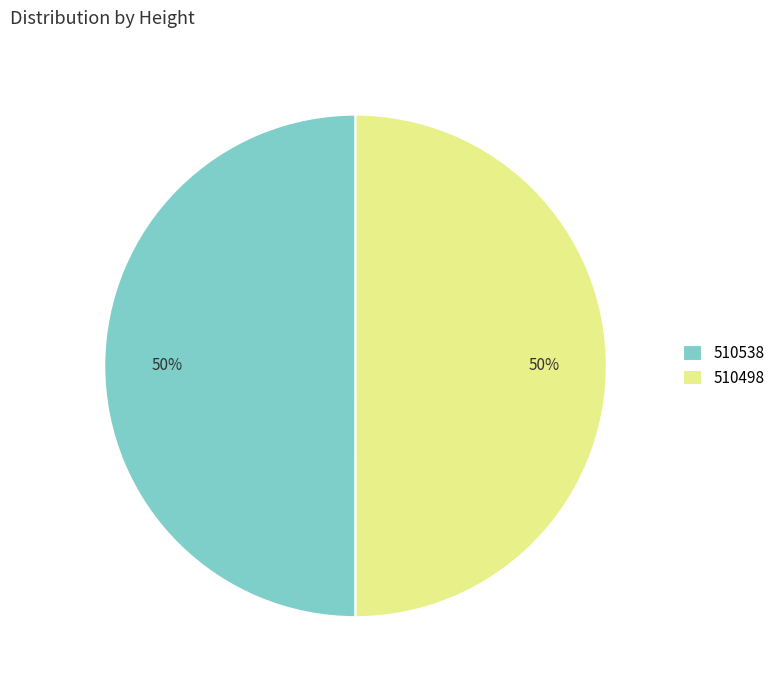

How many segments does this pie chart have?

2